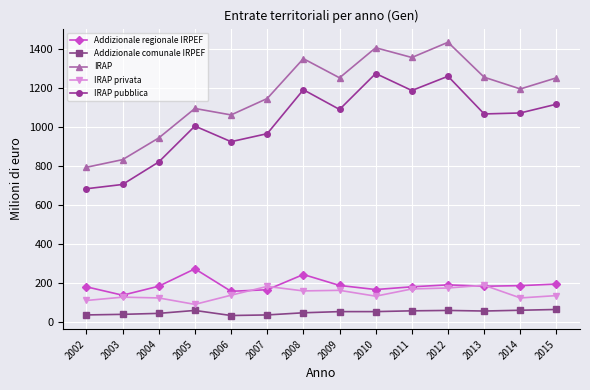

At 2007, list the series in order from smallest to largest.

Addizionale comunale IRPEF, Addizionale regionale IRPEF, IRAP privata, IRAP pubblica, IRAP